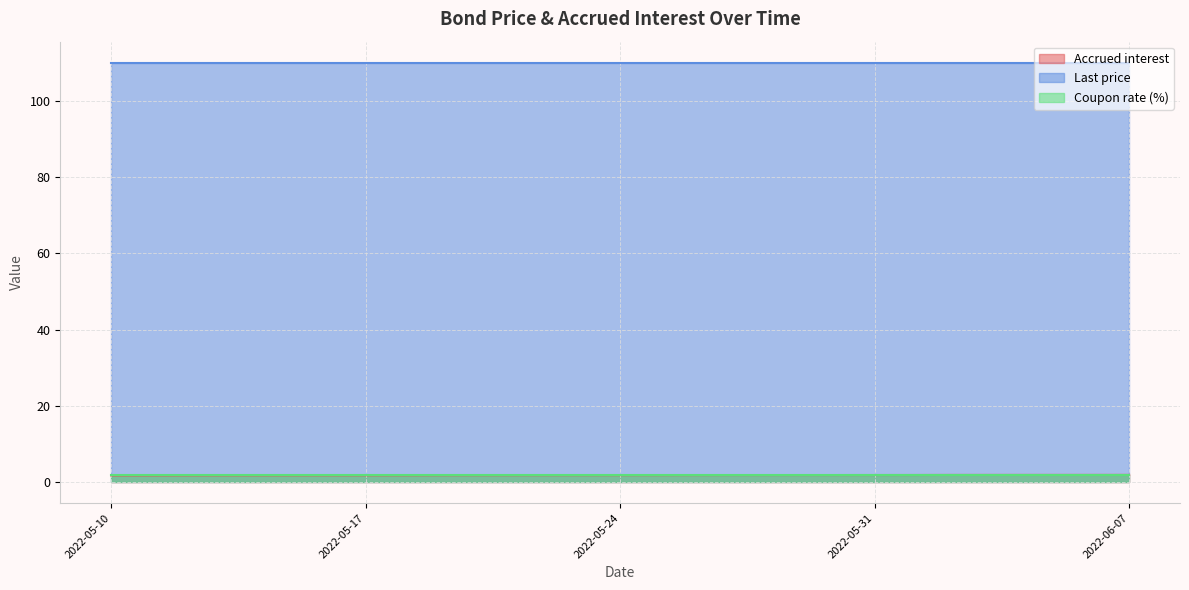

The Last price series shows 193.7 at 2022-05-18. True or false?

False